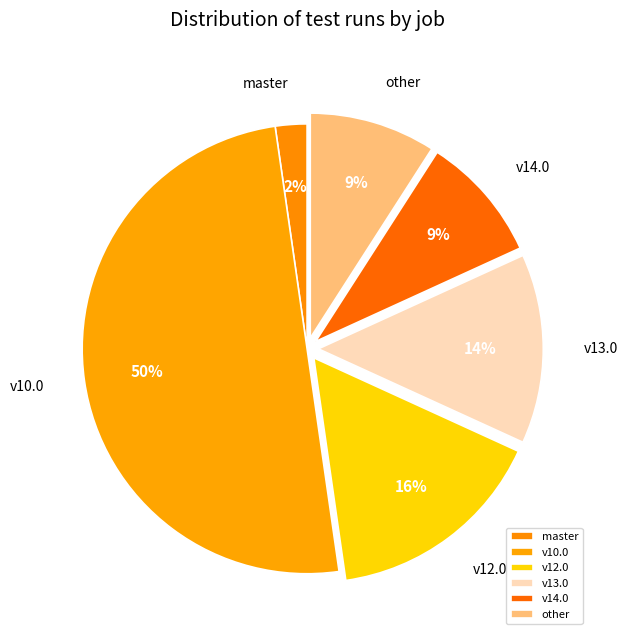

Between v12.0 and v13.0, which is larger?

v12.0